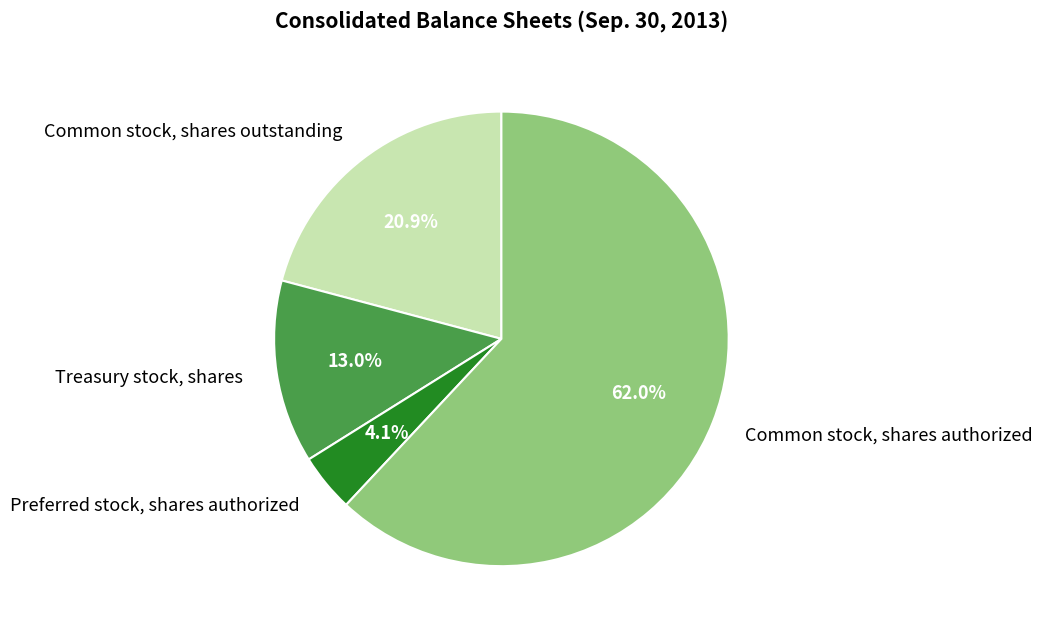

To the nearest percent, what is the difference between the Common stock, shares outstanding and Common stock, shares authorized slice percentages?

41%